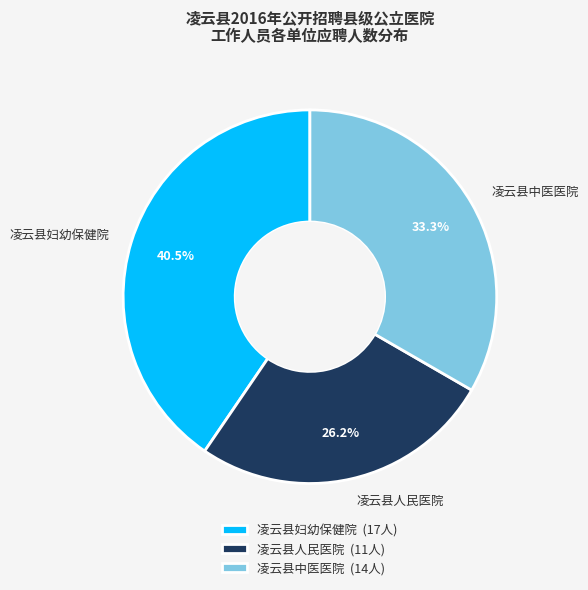

Is there any slice that represents more than half of the pie?

No